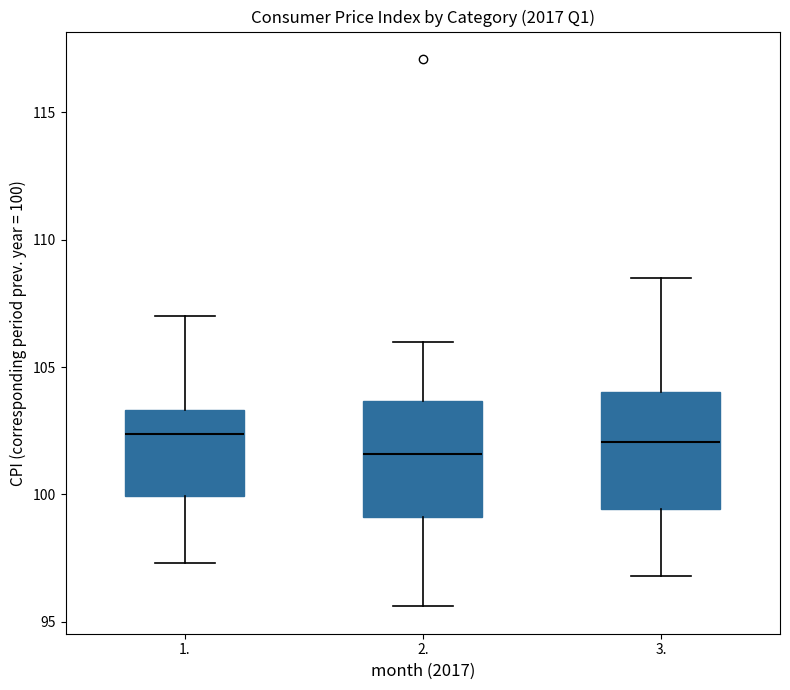

Reading left to right, read every box against the y-axis: the position of its median line, the range the box covers, and the ends of its whiskers. The values are not printed on the chart, so give them approximately, as read against the axis.

1.: median 102.5, box 100.0 to 103.5, whiskers 97.5 to 107.0
2.: median 101.5, box 99.0 to 103.5, whiskers 95.5 to 106.0
3.: median 102.0, box 99.5 to 104.0, whiskers 97.0 to 108.5